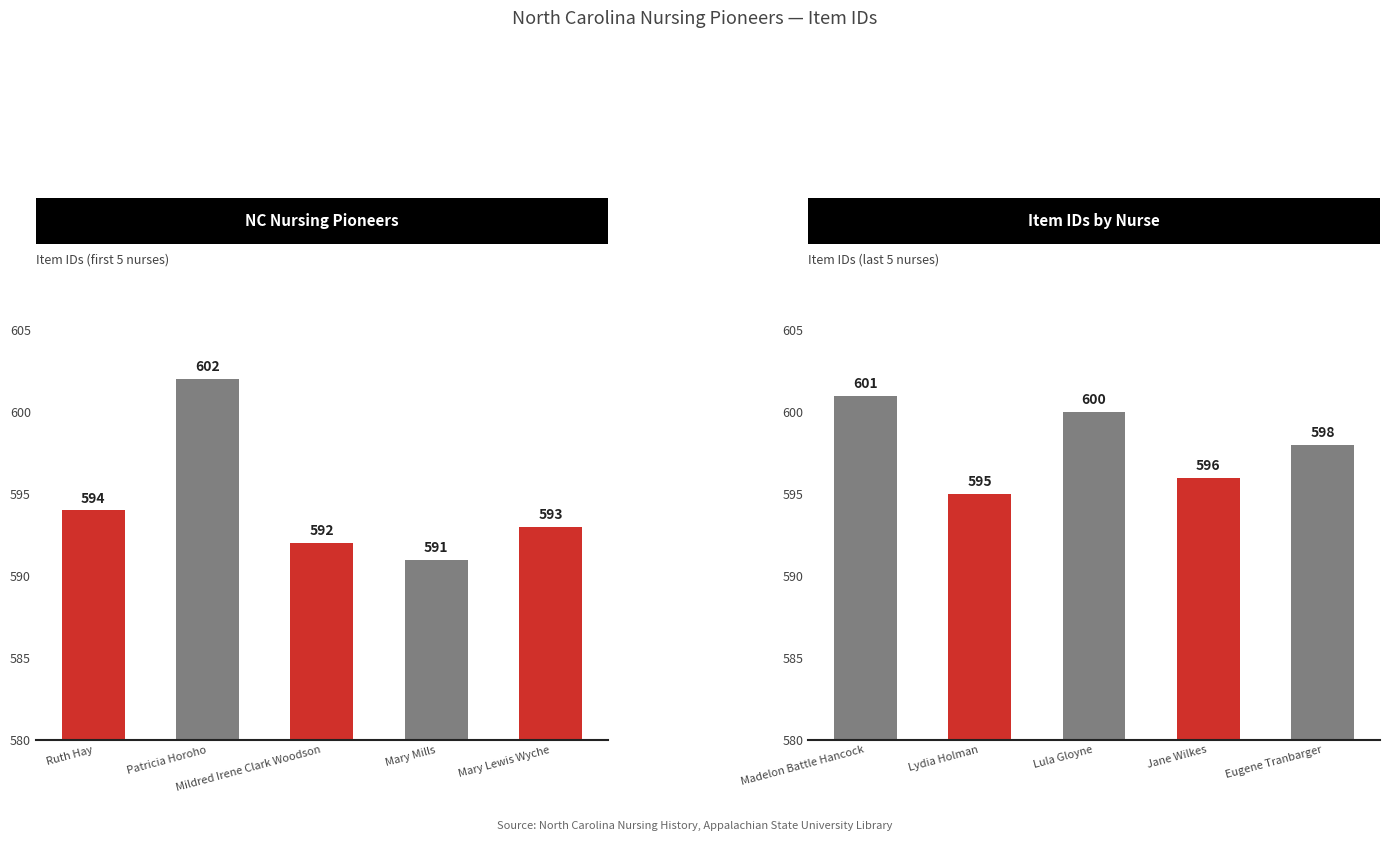

What is the ratio of the value at Madelon Battle Hancock to the value at Eugene Tranbarger?

1.0